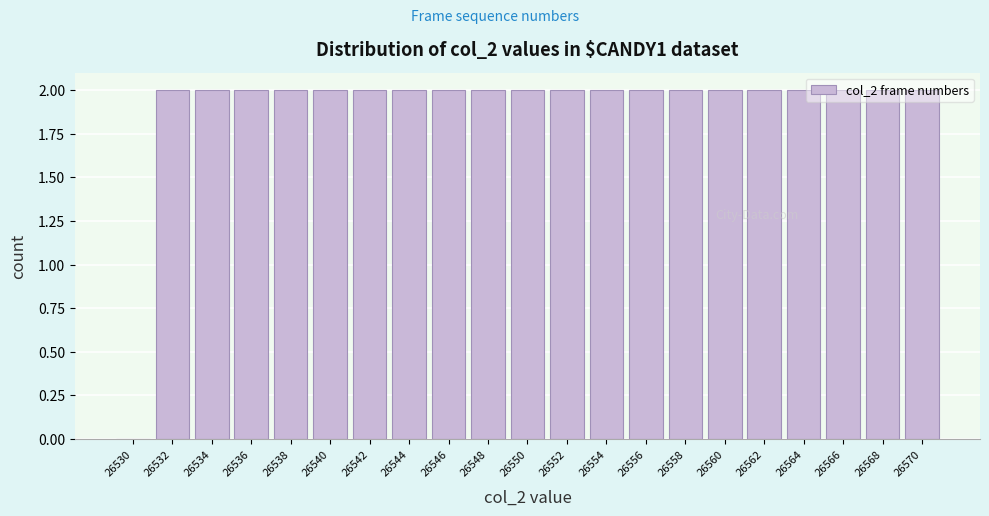

What is the sum of all values?

40